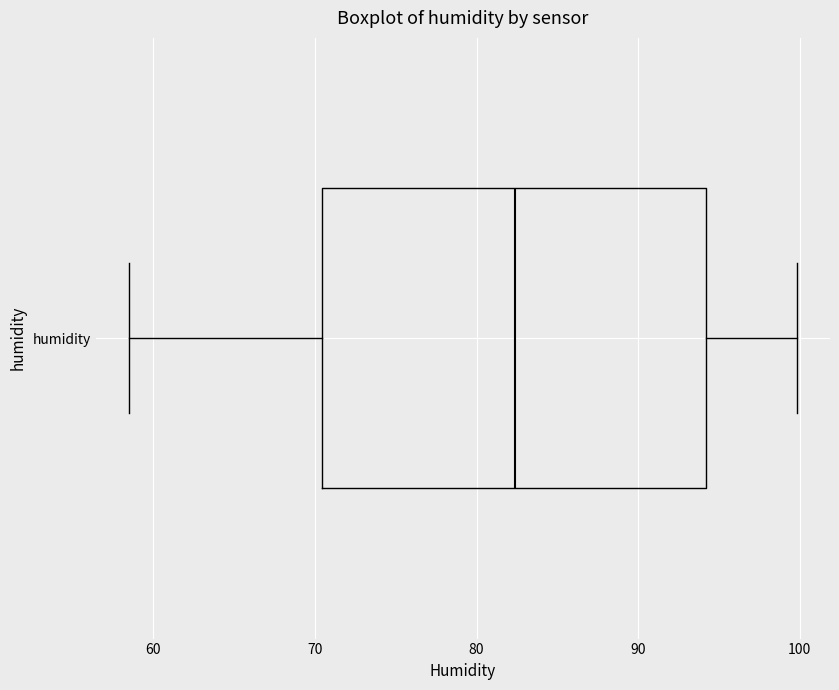

Transcribe this box plot: give where the median line is, the range the box spans, and where the two whiskers end, as read against the x-axis. The values are not printed on the chart, so give them approximately, as read against the axis.

median 82, box 70 to 94, whiskers 59 to 100